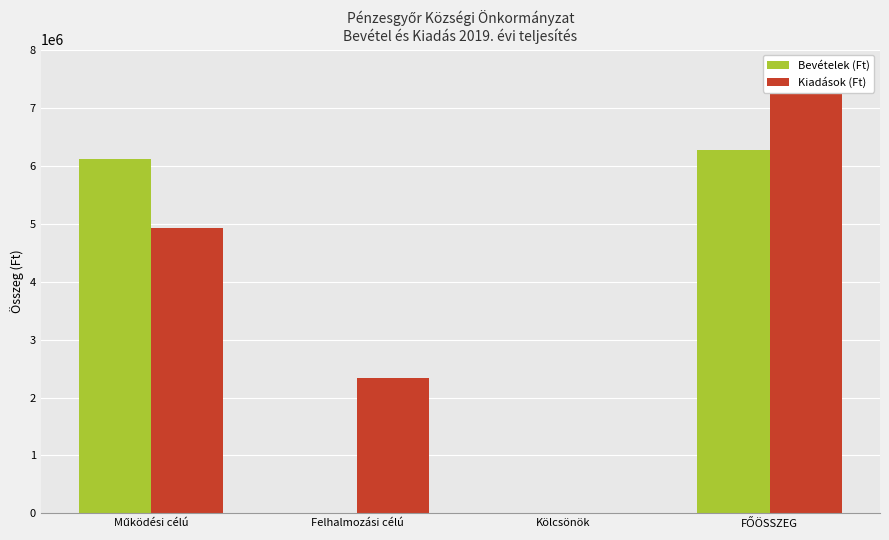

Where is Kiadások (Ft) nearest to the value 3632451?

Felhalmozási célú